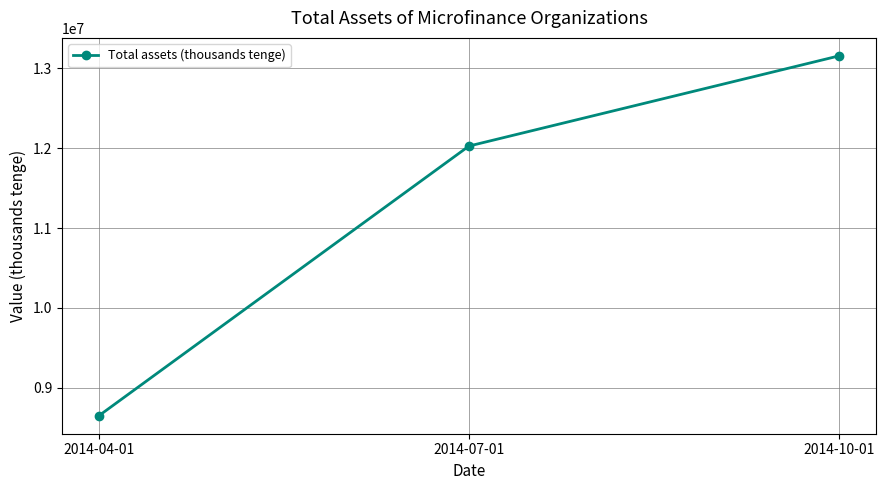

The chart shows a value of 3782753 at 2014-07-01. True or false?

False